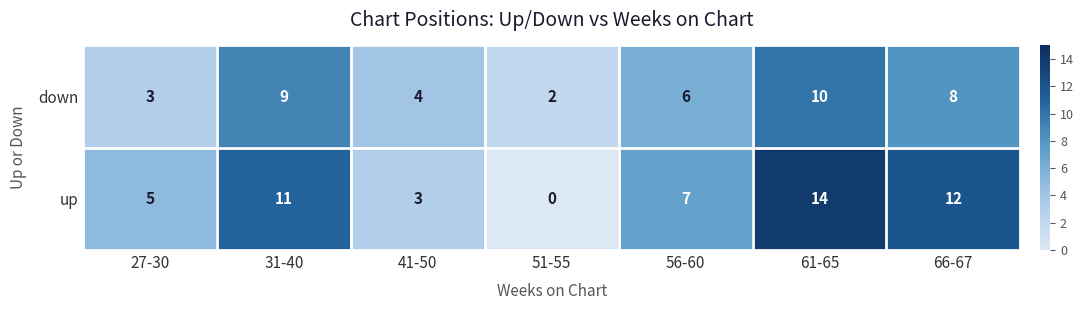

Rank the series by their average value, from highest to lowest.

up, down